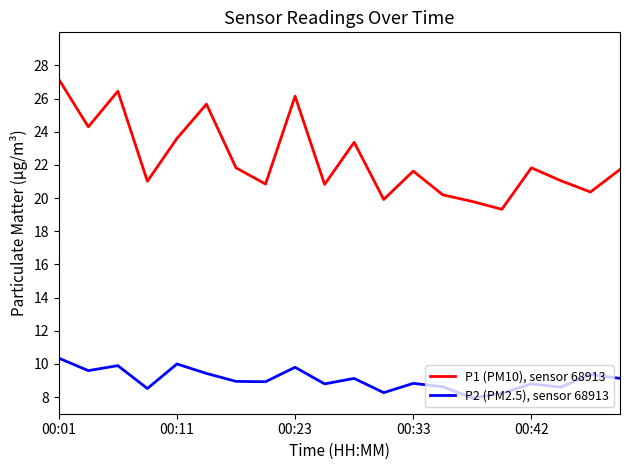

How many distinct data groups are displayed?

2